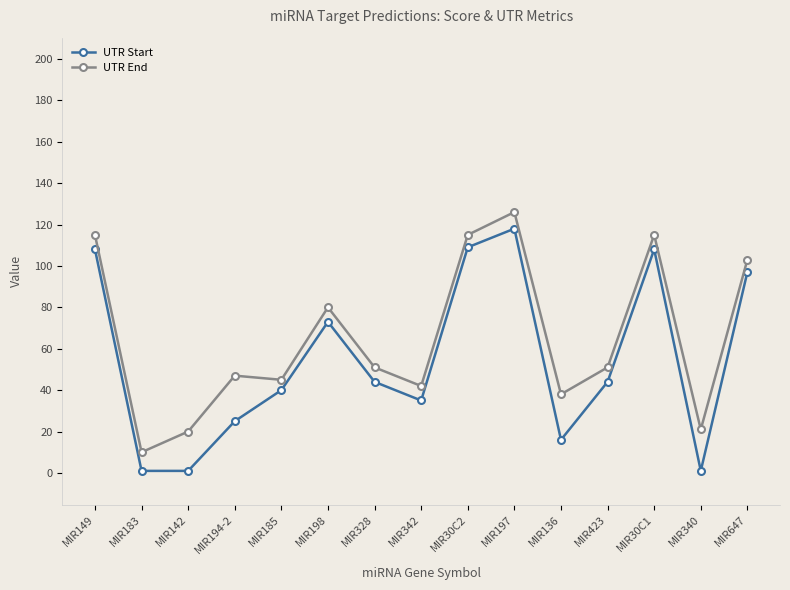

Between MIR142 and MIR423, which series saw the biggest shift?

UTR Start